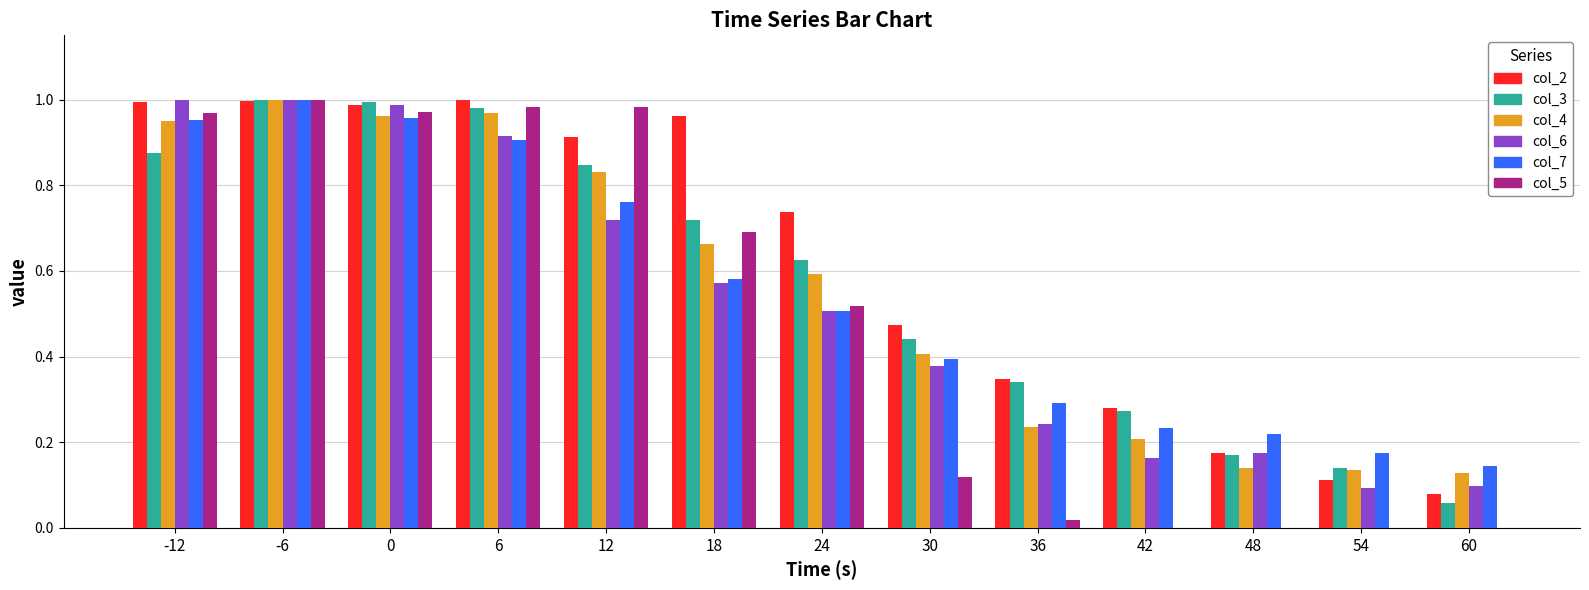

The value of col_4 at 48 is 0.1. True or false?

True